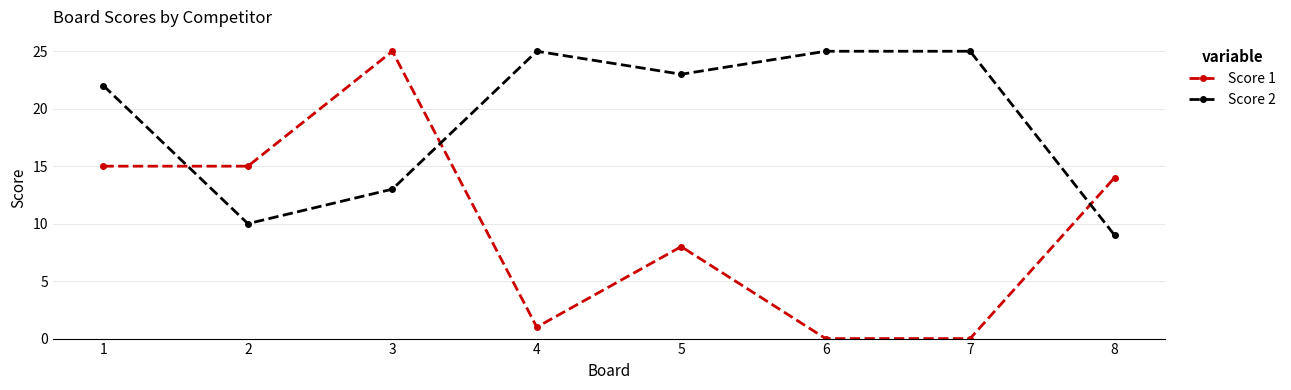

What is the value of the Score 2 point at the 4th from the left?

25